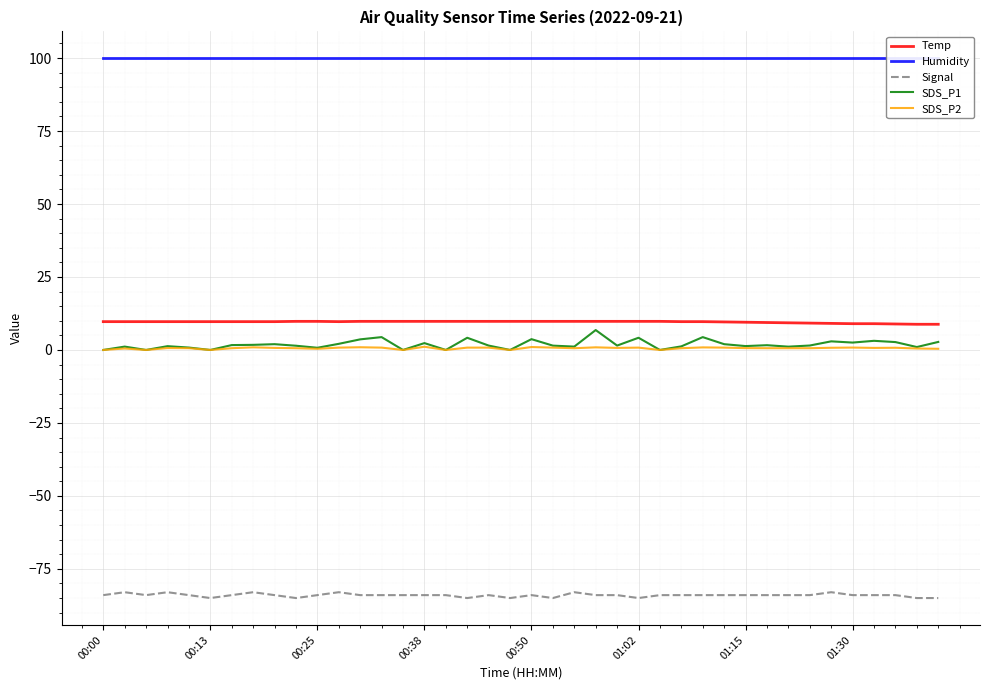

The SDS_P1 series shows 0.0 at 26. True or false?

True